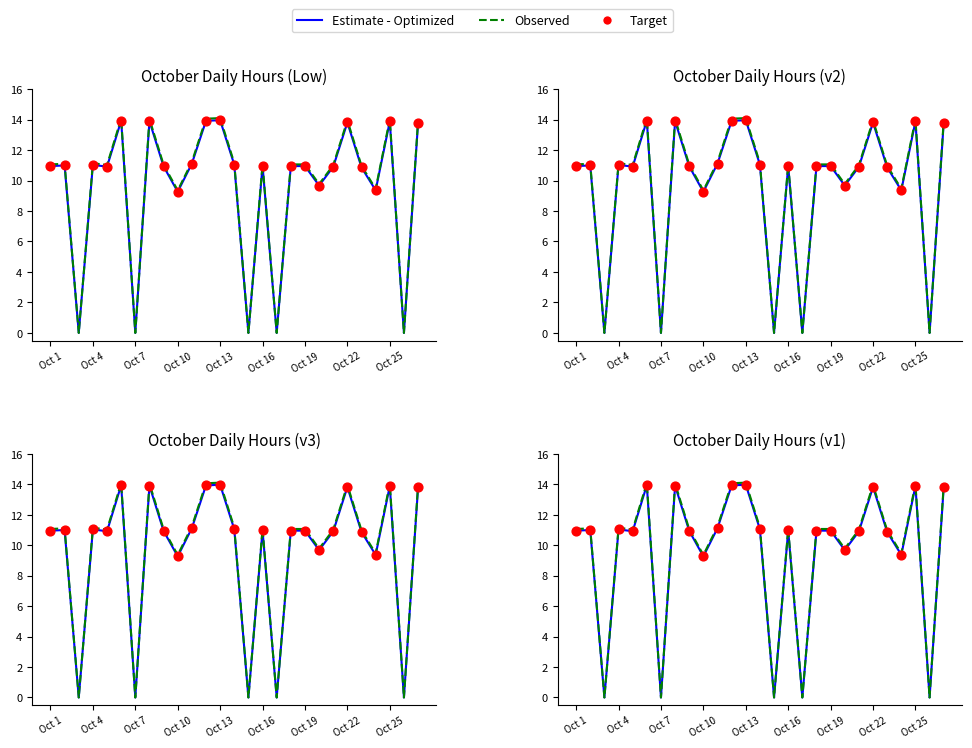

What is the ratio of the value at 22 to the value at 2?

1.3